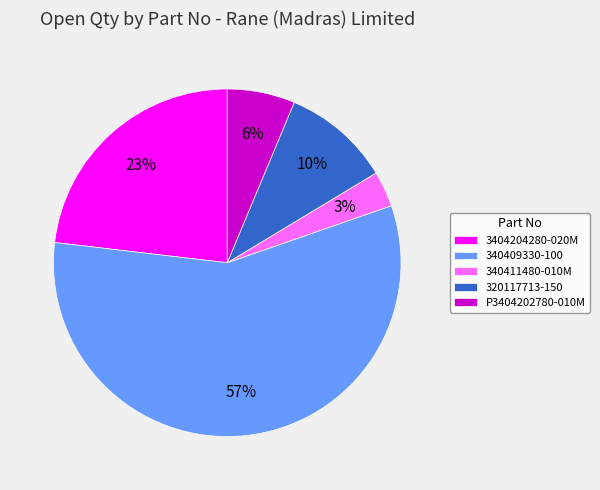

To the nearest percent, what is the average slice percentage?

20%